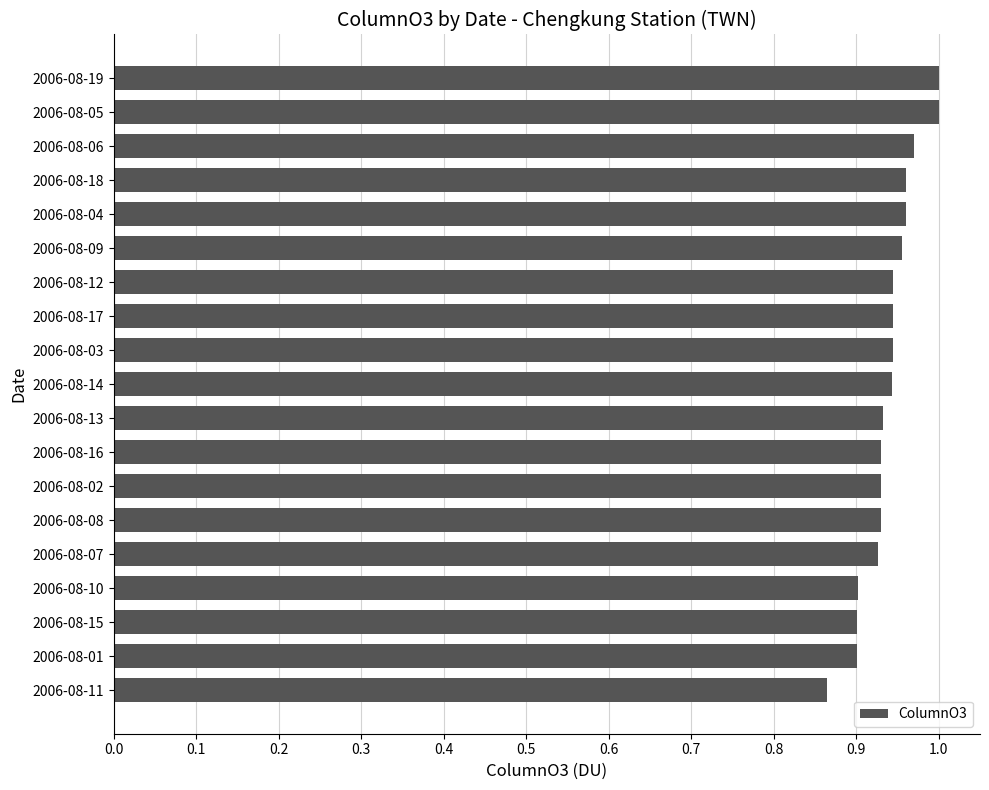

At which label is the value closest to 0?

2006-08-11